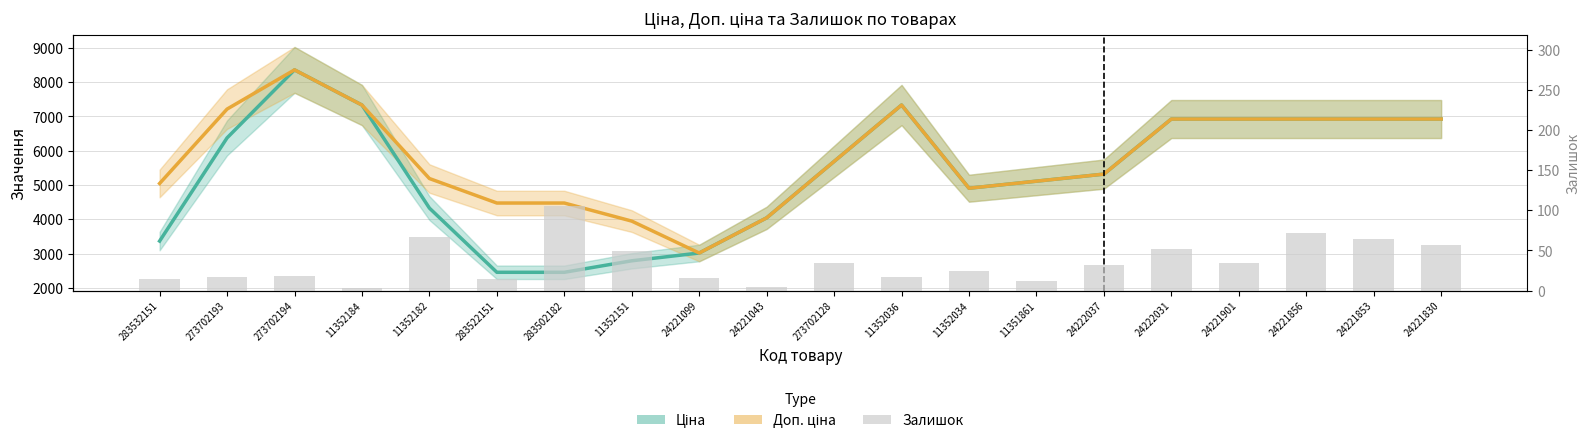

At which label does Ціна reach its peak?

273702194